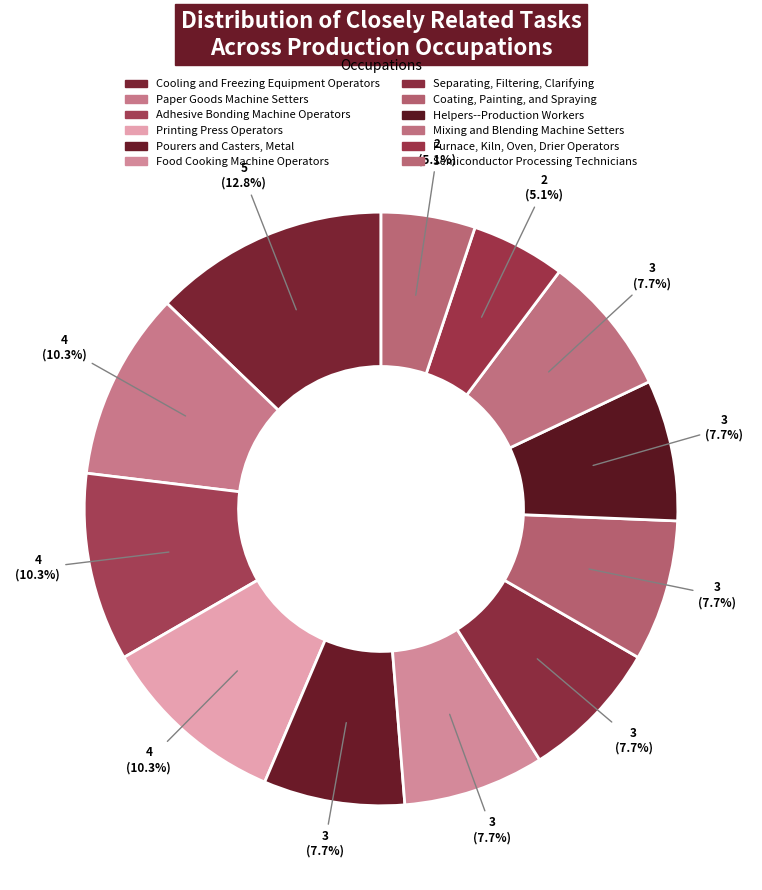

To the nearest percent, what is the average slice percentage?

8%